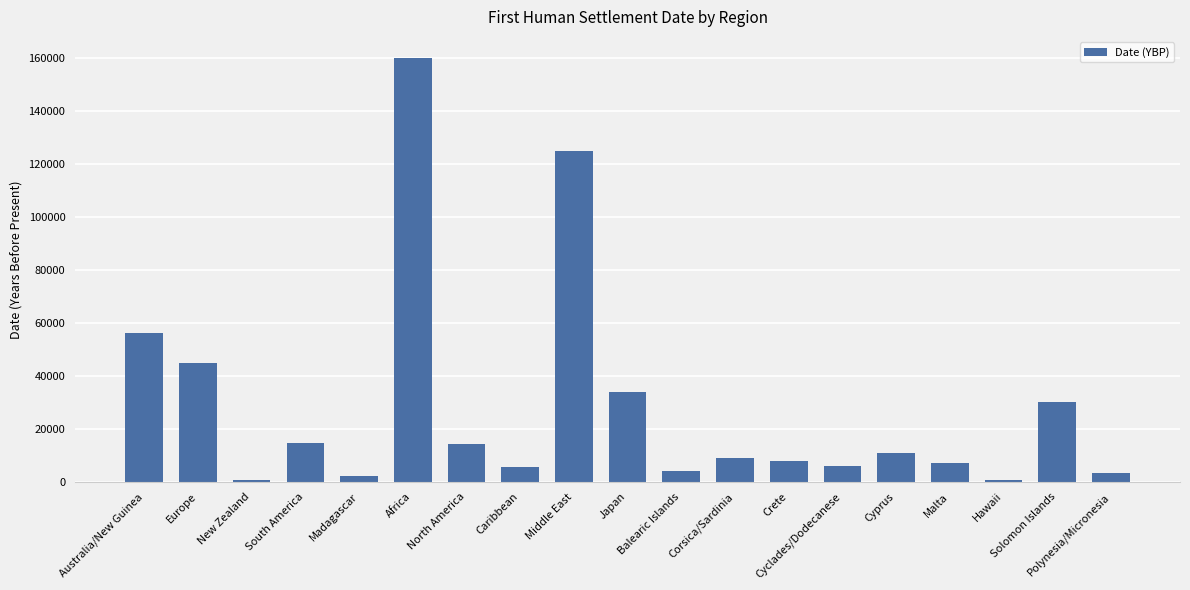

What is the greatest value displayed?

160000